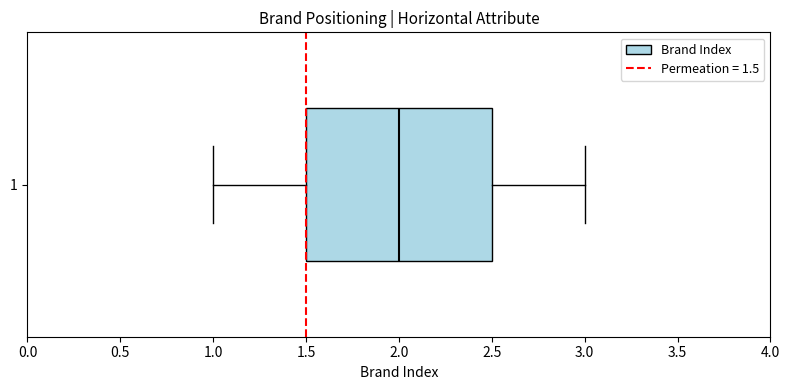

Transcribe this box plot: give where the median line is, the range the box spans, and where the two whiskers end, as read against the x-axis. The values are not printed on the chart, so give them approximately, as read against the axis.

median 2.0, box 1.5 to 2.5, whiskers 1.0 to 3.0